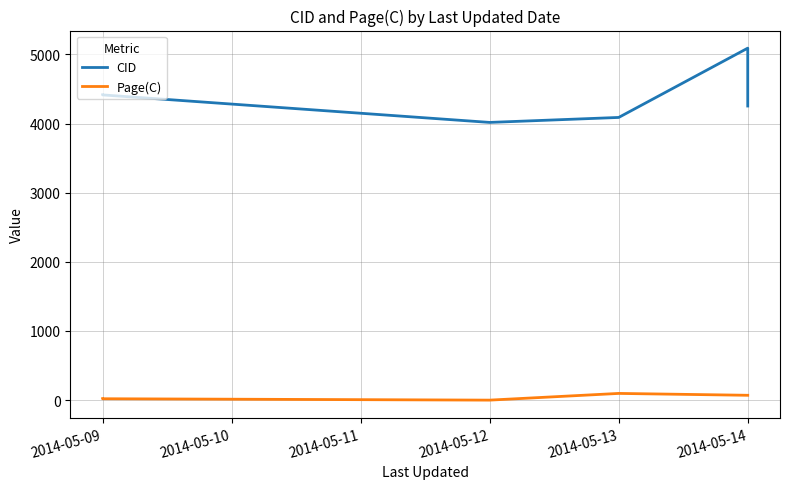

Is this an area chart (filled region under the line)?

No